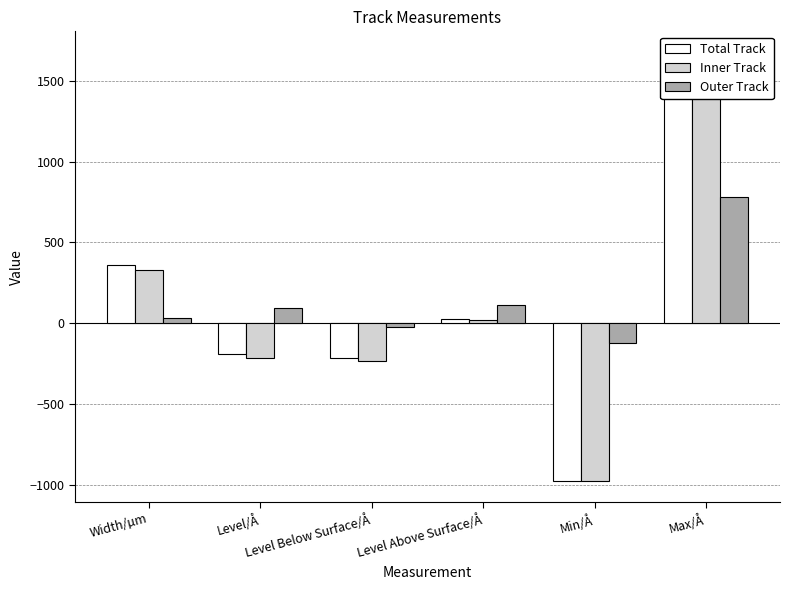

What is the minimum value for Inner Track?

-977.0